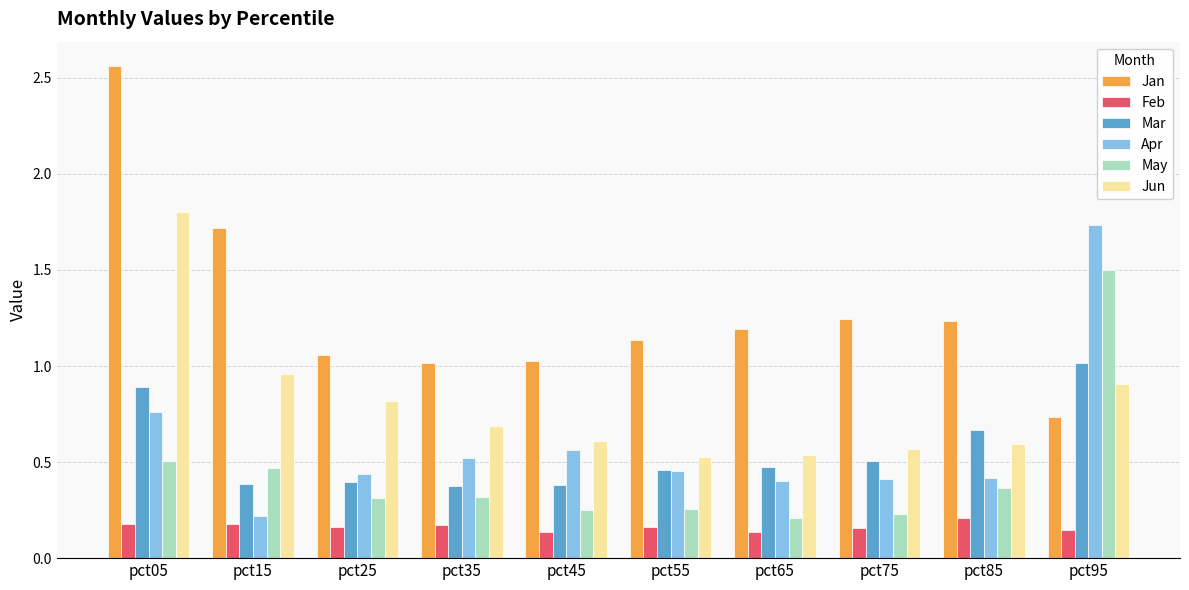

At pct45, list the series in order from largest to smallest.

Jan, Jun, Apr, Mar, May, Feb